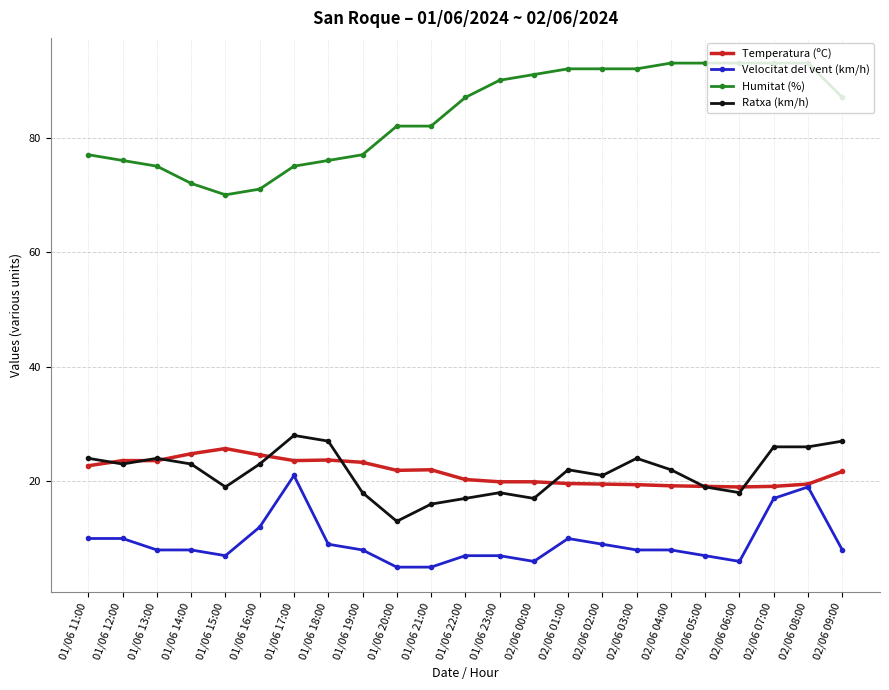

What is the value of the Velocitat del vent (km/h) point at the 15th from the left?

10.0